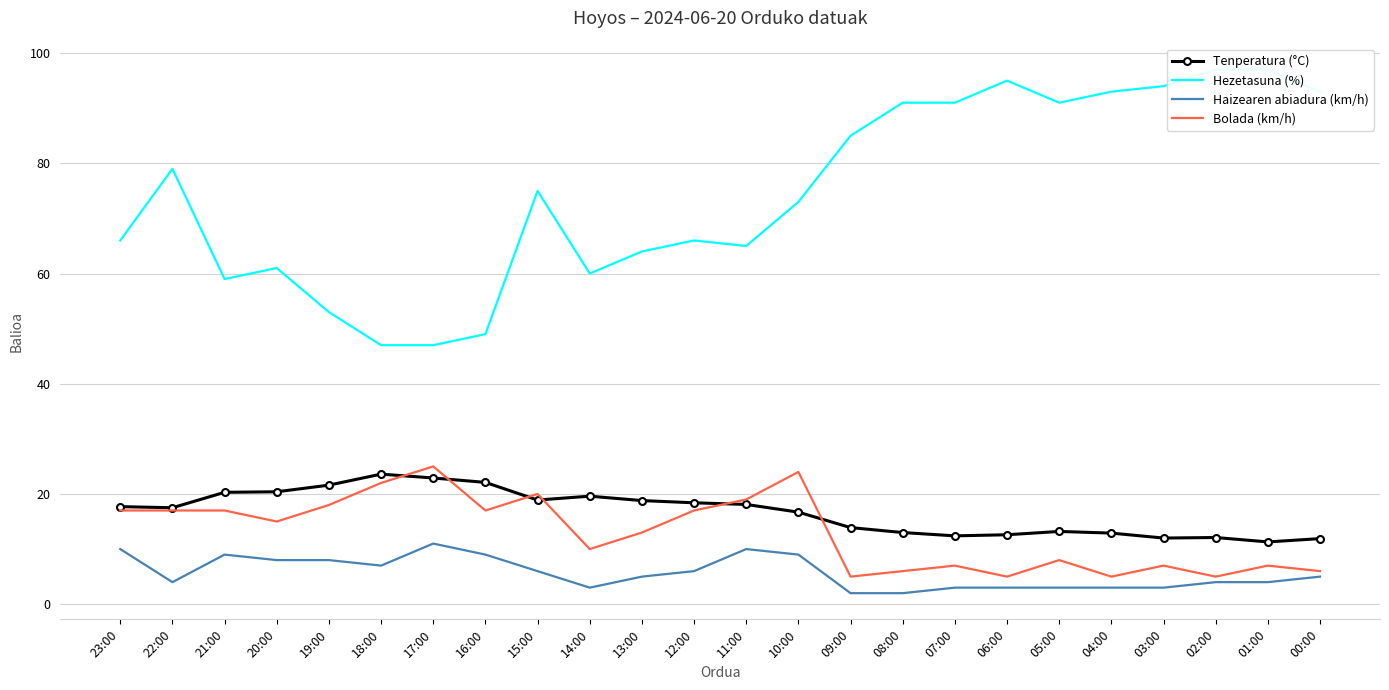

Which series has the widest spread of values?

Hezetasuna (%)